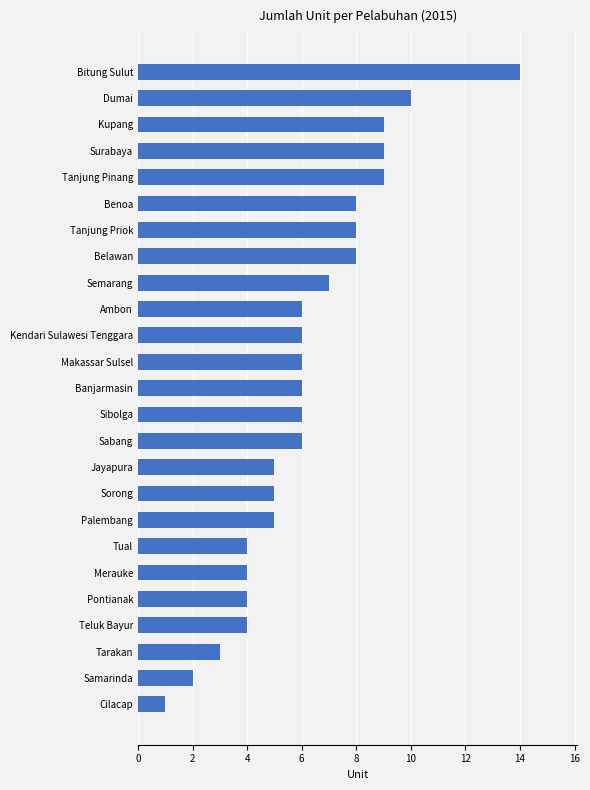

Reading bottom to top, transcribe all the data shown in this chart.

1	2	3	4	4	4	4	5	5	5	6	6	6	6	6	6	7	8	8	8	9	9	9	10	14